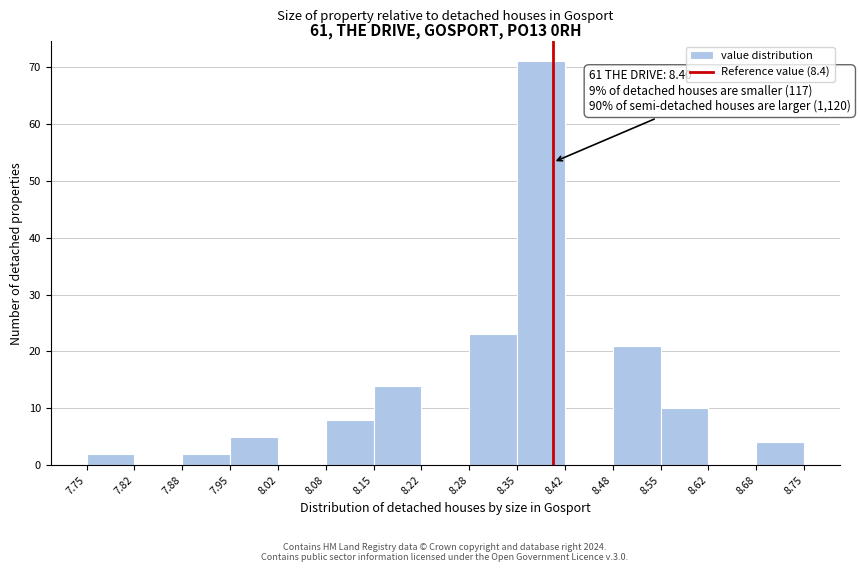

Over which range of the x-axis is the bar tallest?

8.35 to 8.42